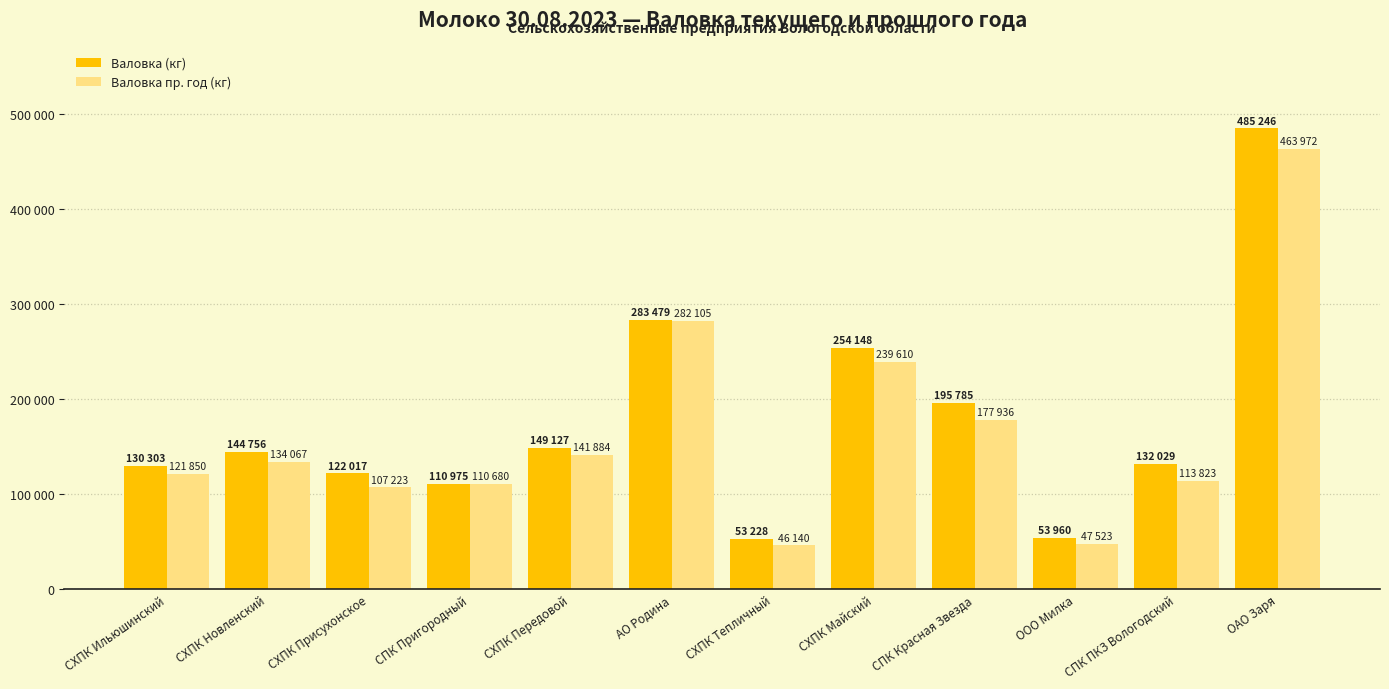

What is the difference between the maximum and minimum values in the Валовка пр. год (кг) series?

417832